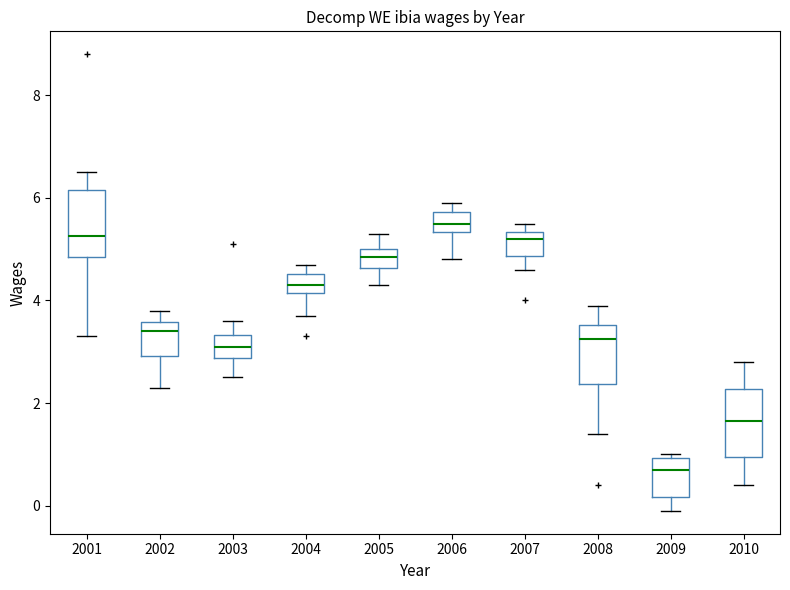

Which box's median line is the lowest?

2009